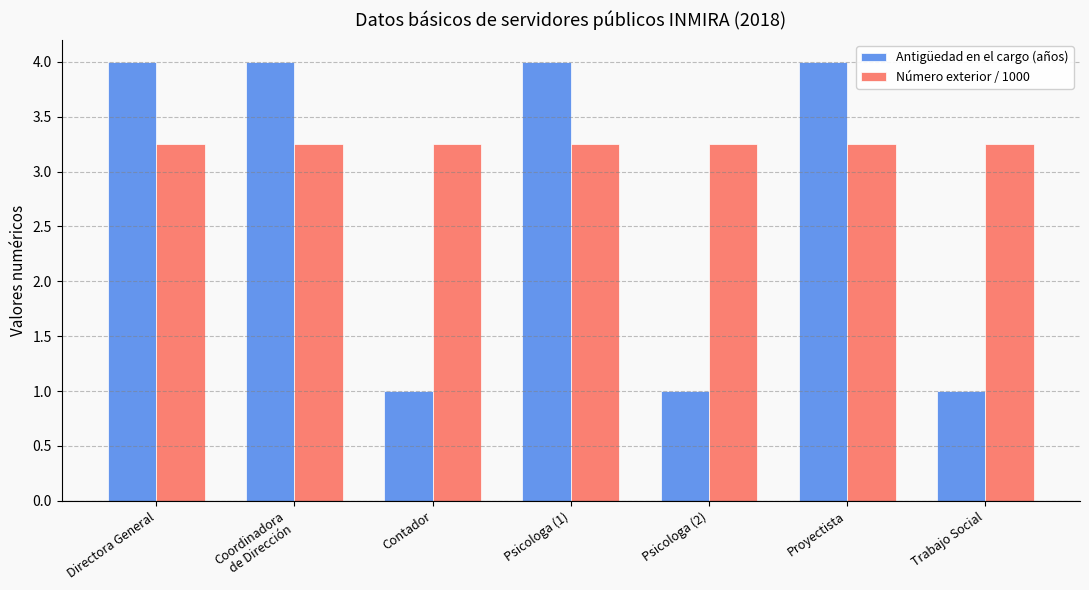

What is the spread (max minus min) of values at Psicologa (2)?

2.2